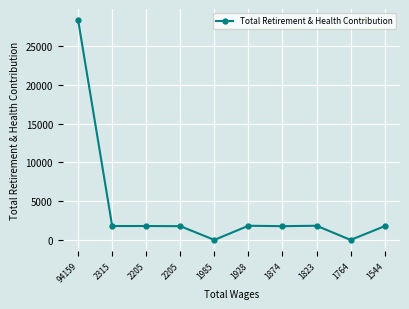

How many categories are shown in the chart?

10